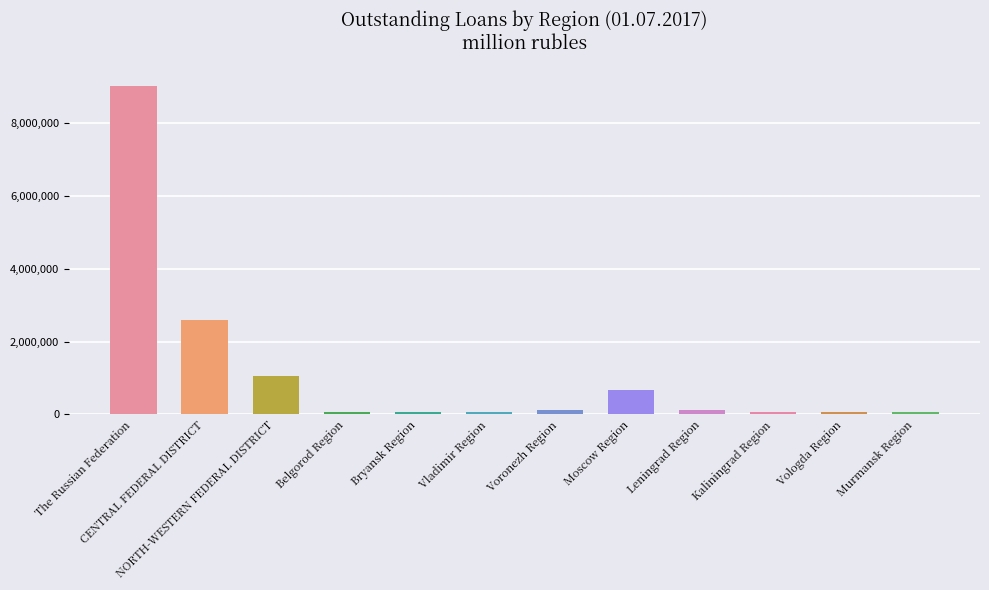

Which label corresponds to the largest value in the chart?

The Russian Federation